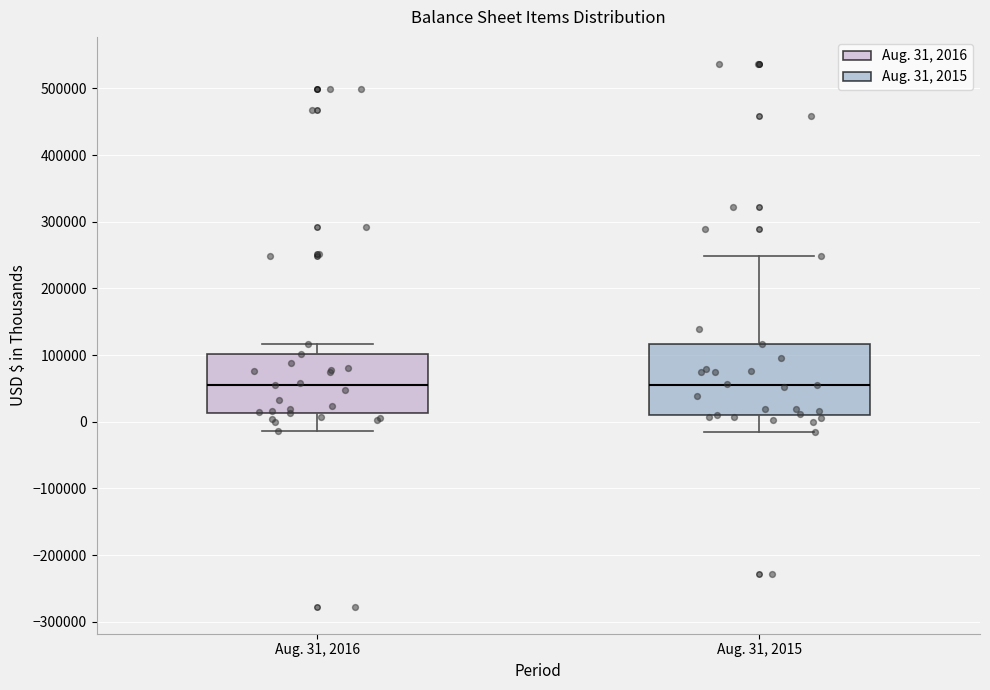

Where does the median line of the box for Aug. 31, 2015 sit on the y-axis? The values are not printed on the chart, so give them approximately, as read against the axis.

60000